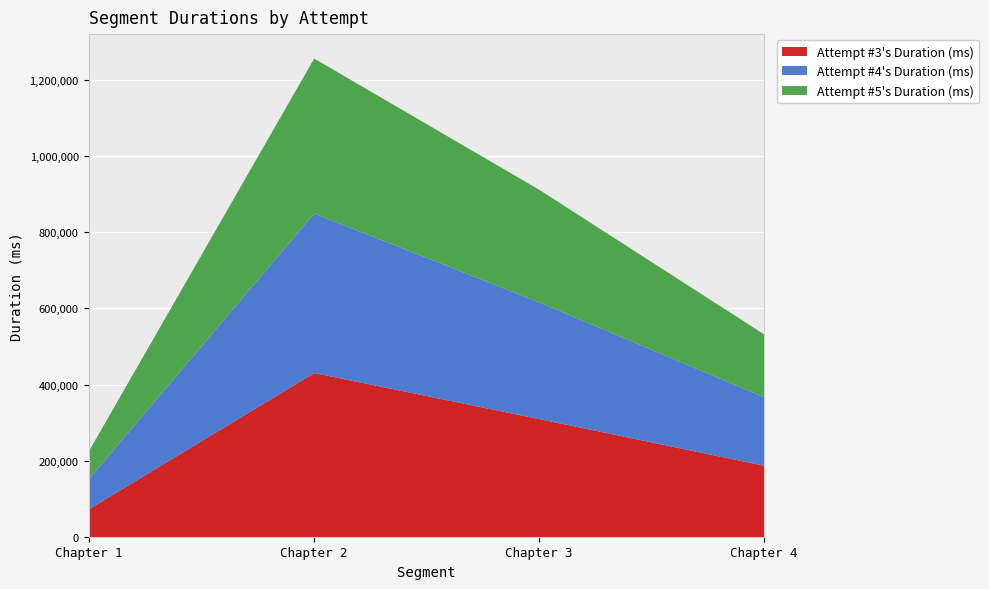

What is the minimum value for Attempt #3's Duration (ms)?

73458